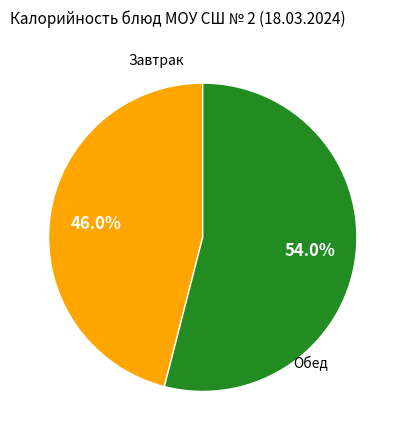

What is the ratio of the value at Завтрак to the value at Обед?

0.9